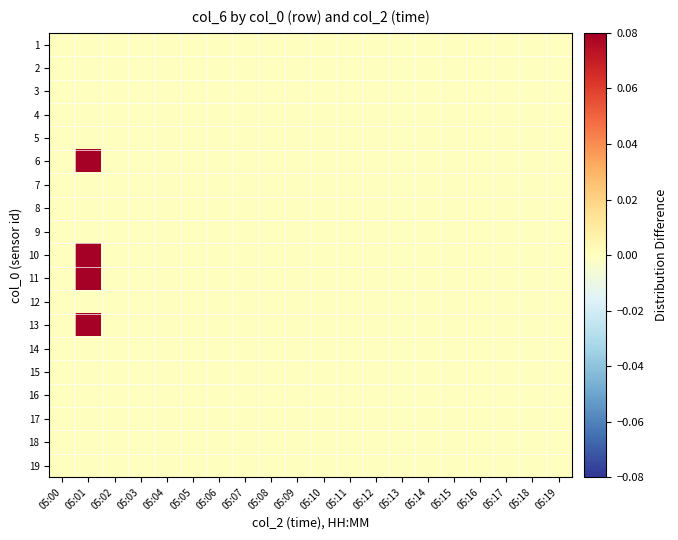

Which has a higher value, 05:17 or 05:08?

05:17